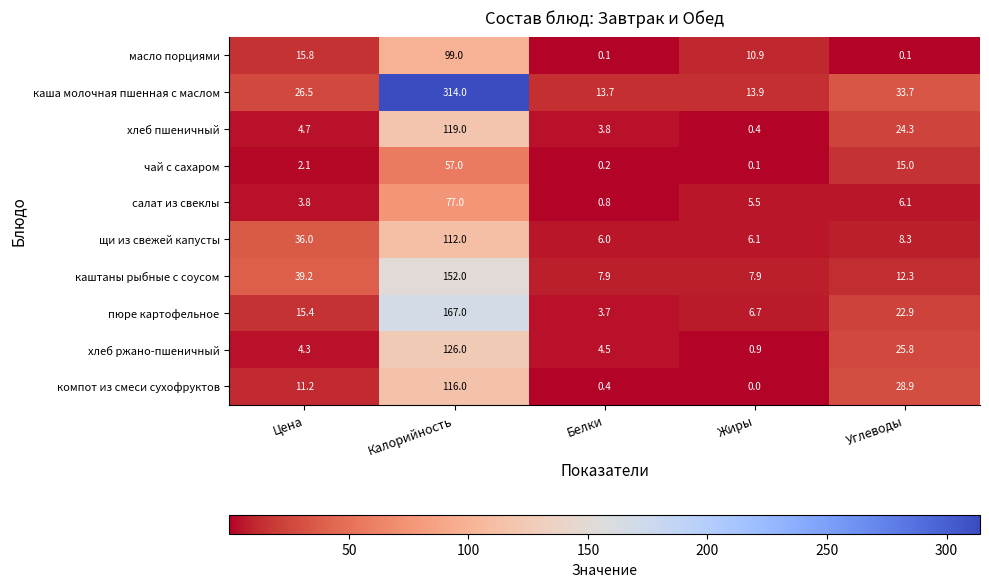

True or false: хлеб пшеничный has a value of 174.6 at Калорийность.

False